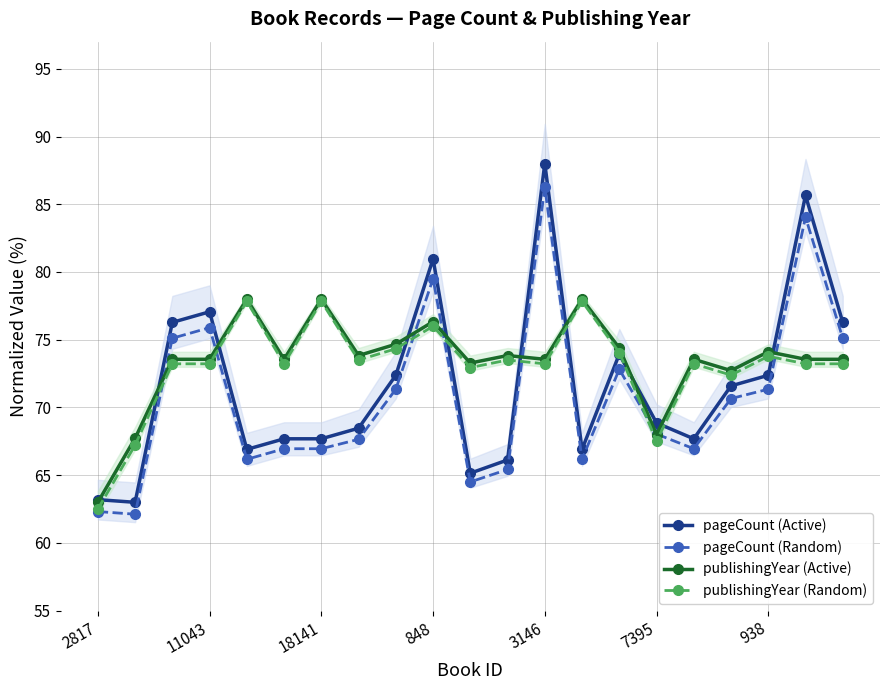

At which label does publishingYear (Active) reach its minimum?

2817